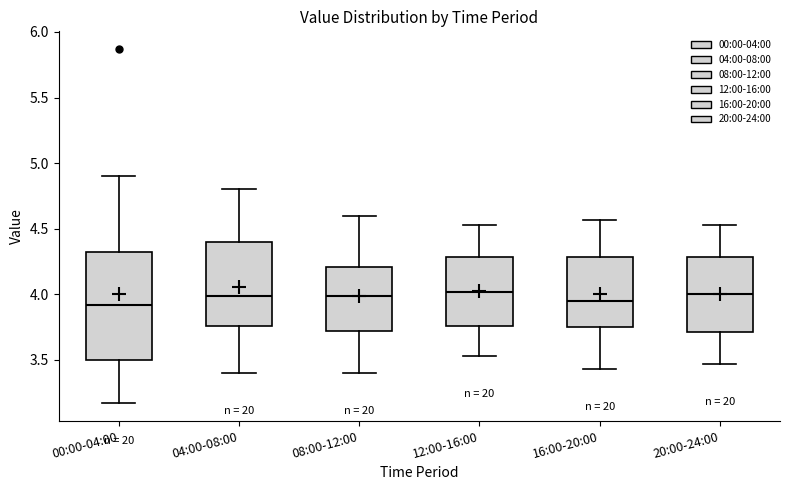

Where is the upper edge of the box for 08:00-12:00 on the y-axis? The values are not printed on the chart, so give them approximately, as read against the axis.

4.20